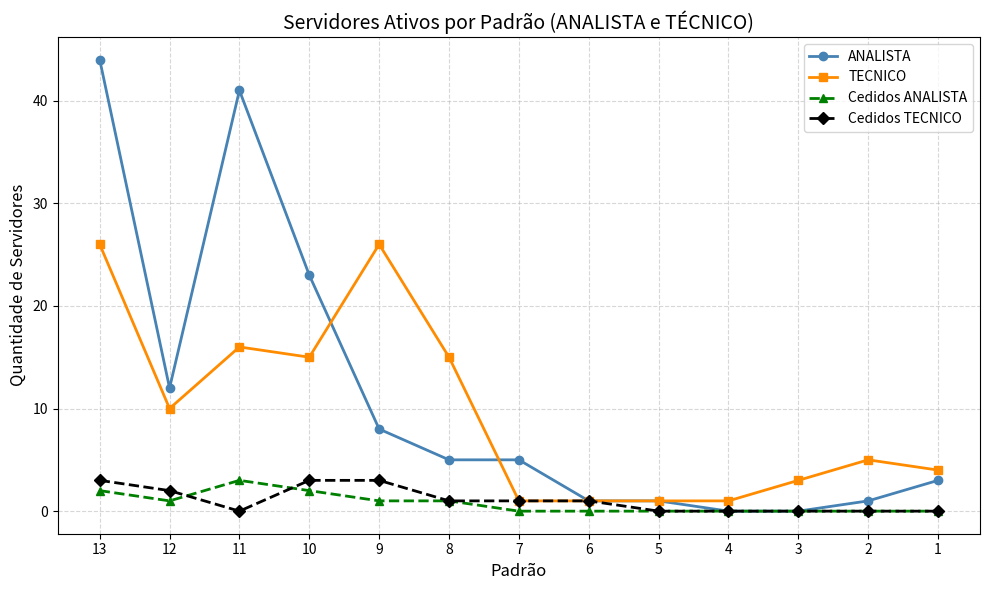

The value of Cedidos ANALISTA at 1 is 0. True or false?

True